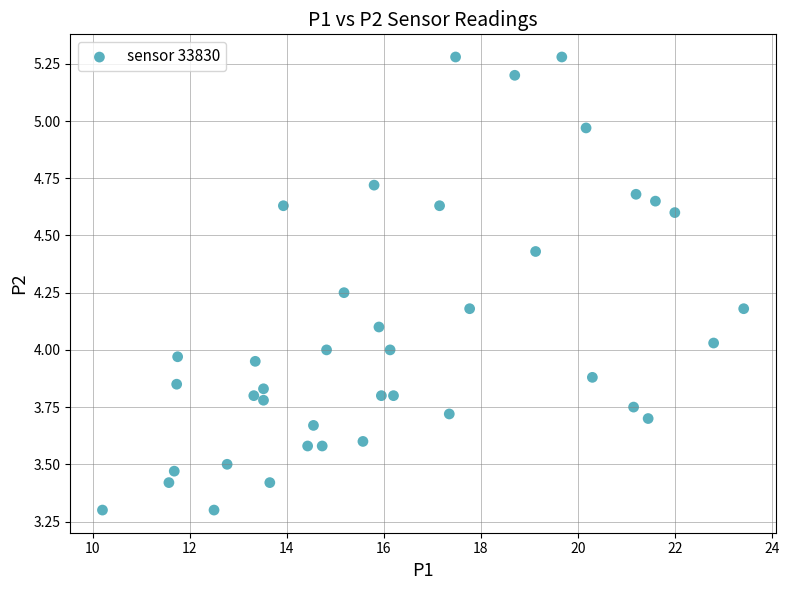

What is the range of X values (max minus min)?

13.2